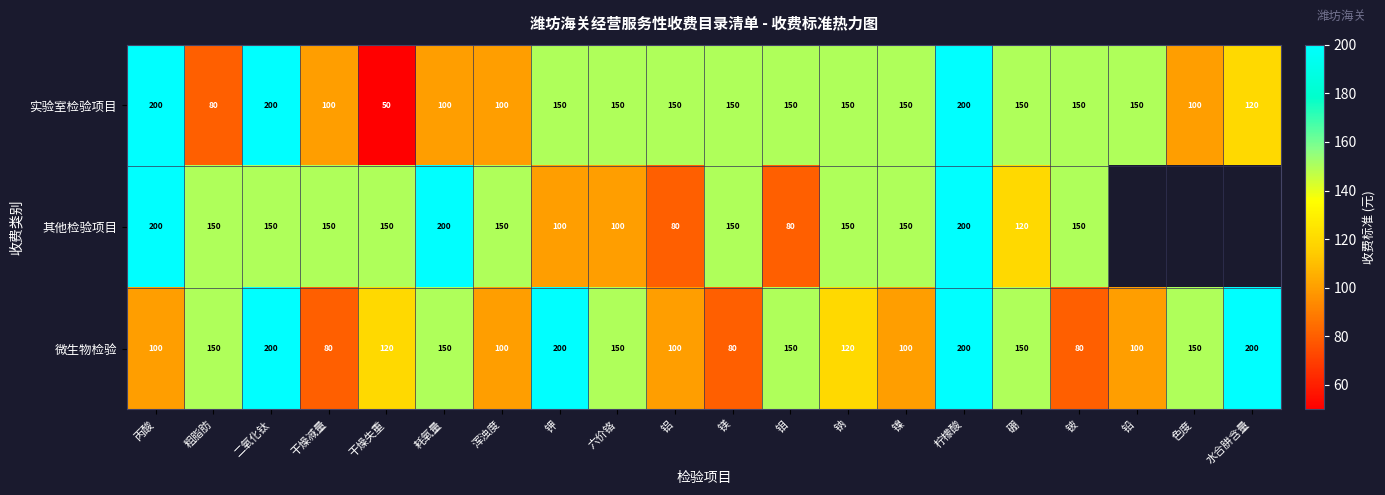

Count the 实验室检验项目 values in the range 100 to 150.

15